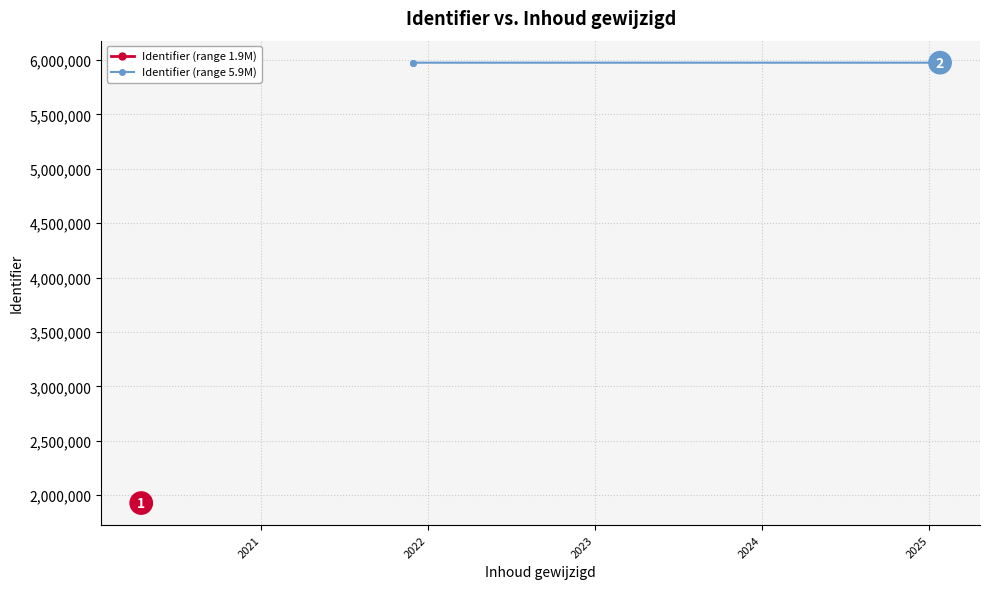

At which label is the value closest to 3951168?

2020-04-14